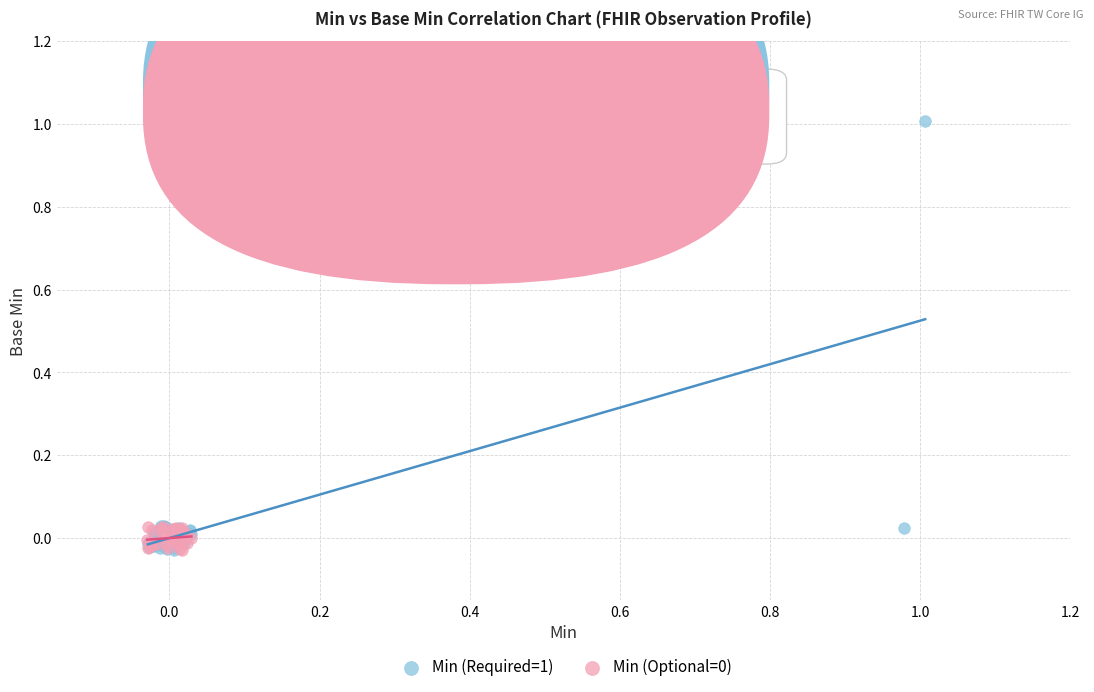

Which series has the largest Y range (max minus min)?

Min (Required=1)